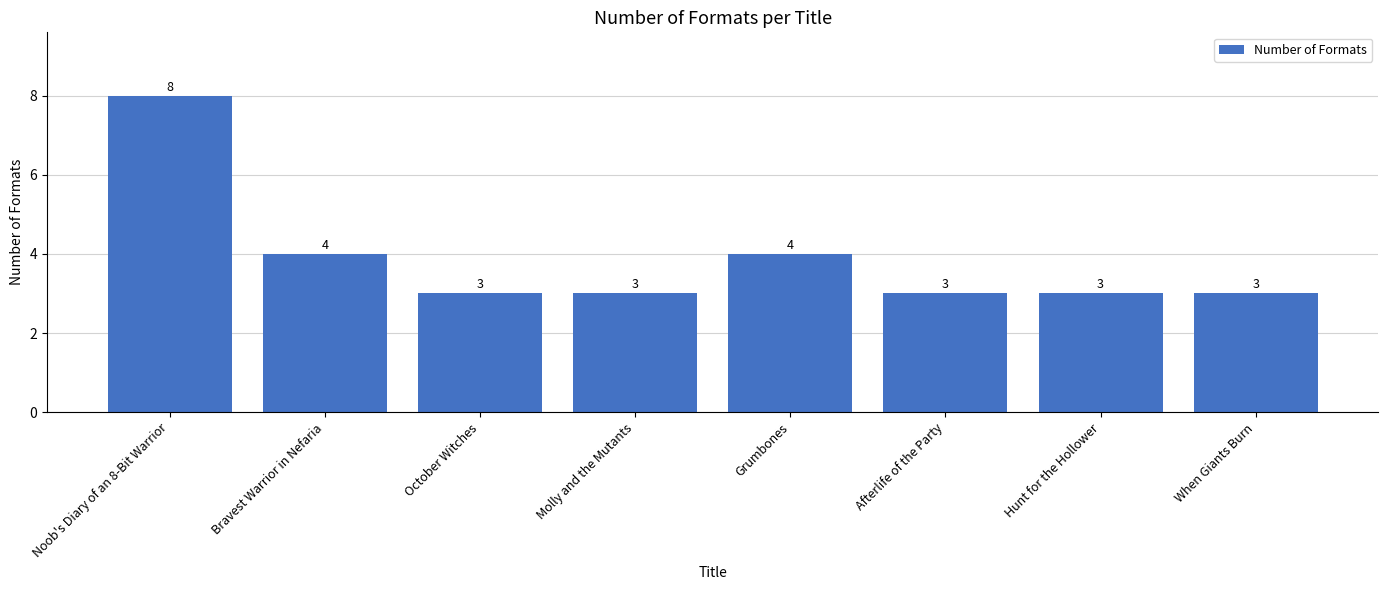

What is the label of the 2nd bar from the right?

Hunt for the Hollower